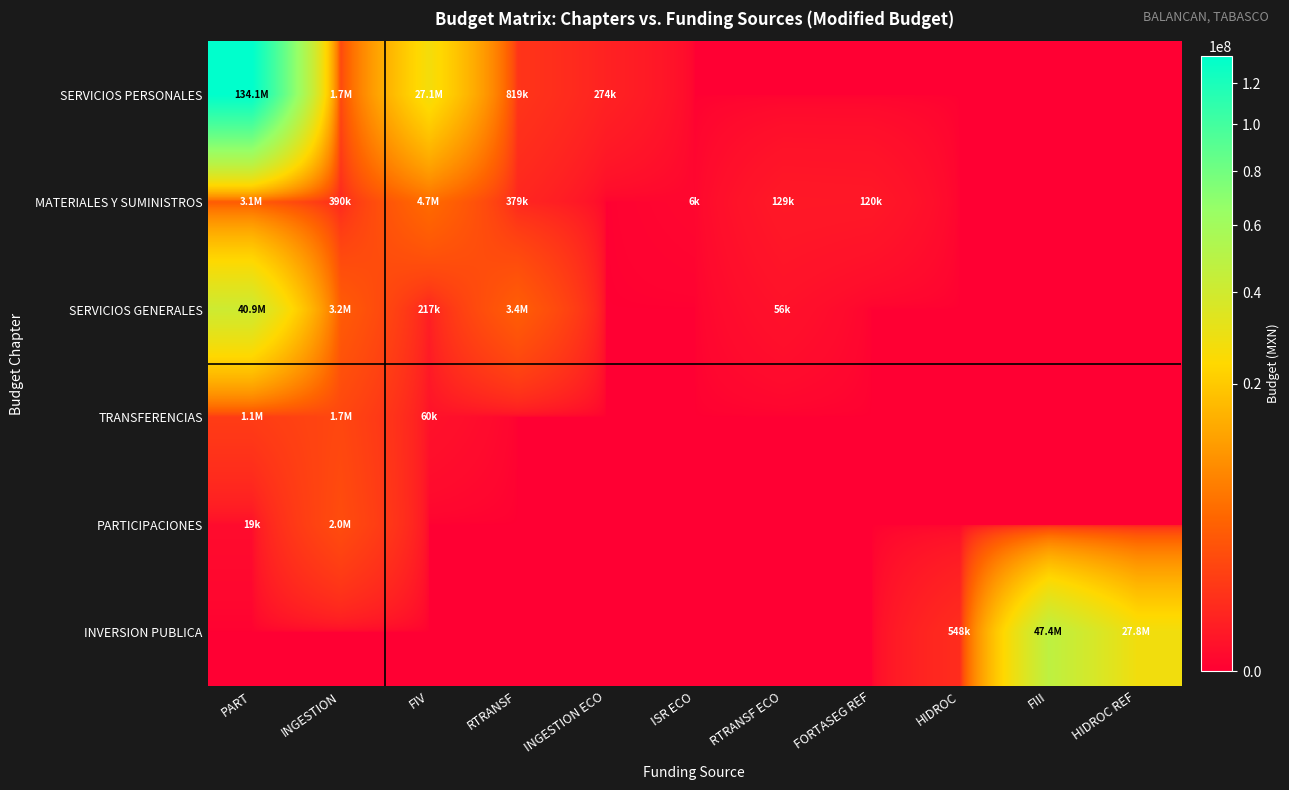

Reading left to right, what are all the values shown in this chart?

SERVICIOS PERSONALES: PART=134137753.2	INGESTION=1689782.0	FIV=27069384.6	RTRANSF=819273.9	INGESTION ECO=273600.0	ISR ECO=0.0	RTRANSF ECO=0.0	FORTASEG REF=0.0	HIDROC=0.0	FIII=0.0	HIDROC REF=0.0
MATERIALES Y SUMINISTROS: PART=3071236.0	INGESTION=390000.0	FIV=4683080.0	RTRANSF=378986.7	INGESTION ECO=0.0	ISR ECO=6046.0	RTRANSF ECO=128545.7	FORTASEG REF=120000.0	HIDROC=0.0	FIII=0.0	HIDROC REF=0.0
SERVICIOS GENERALES: PART=40889451.6	INGESTION=3242000.0	FIV=217138.0	RTRANSF=3393820.8	INGESTION ECO=0.0	ISR ECO=0.0	RTRANSF ECO=55568.2	FORTASEG REF=0.0	HIDROC=0.0	FIII=0.0	HIDROC REF=0.0
TRANSFERENCIAS: PART=1126600.0	INGESTION=1705776.9	FIV=60000.0	RTRANSF=0.0	INGESTION ECO=0.0	ISR ECO=0.0	RTRANSF ECO=0.0	FORTASEG REF=0.0	HIDROC=0.0	FIII=0.0	HIDROC REF=0.0
PARTICIPACIONES: PART=19200.0	INGESTION=2037252.0	FIV=0.0	RTRANSF=0.0	INGESTION ECO=0.0	ISR ECO=0.0	RTRANSF ECO=0.0	FORTASEG REF=0.0	HIDROC=0.0	FIII=0.0	HIDROC REF=0.0
INVERSION PUBLICA: PART=0.0	INGESTION=0.0	FIV=0.0	RTRANSF=0.0	INGESTION ECO=0.0	ISR ECO=0.0	RTRANSF ECO=0.0	FORTASEG REF=0.0	HIDROC=547955.0	FIII=47357352.4	HIDROC REF=27841561.4